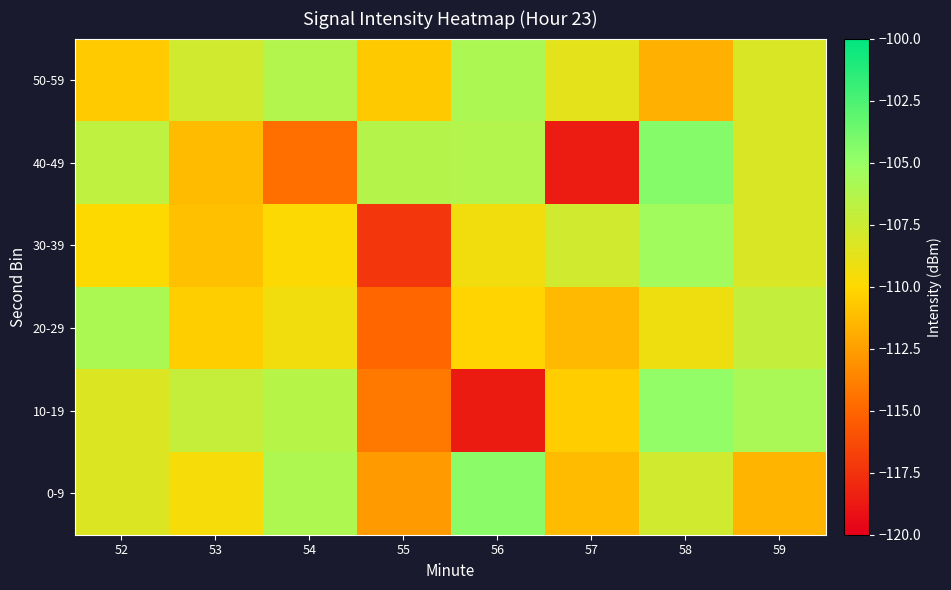

Reading left to right, extract all data points from this chart.

0-9: 52=-108.3	53=-109.5	54=-106.1	55=-112.7	56=-104.6	57=-111.3	58=-107.7	59=-111.5
10-19: 52=-108.3	53=-107.2	54=-106.5	55=-114.2	56=-118.6	57=-110.5	58=-104.8	59=-105.8
20-29: 52=-105.9	53=-110.4	54=-109.3	55=-114.9	56=-110.2	57=-111.3	58=-109.2	59=-107.1
30-39: 52=-110.0	53=-111.1	54=-109.9	55=-117.3	56=-109.3	57=-107.7	58=-105.4	59=-108.1
40-49: 52=-106.8	53=-111.3	54=-114.6	55=-106.4	56=-106.3	57=-118.5	58=-104.4	59=-108.1
50-59: 52=-110.6	53=-107.7	54=-106.3	55=-110.6	56=-106.0	57=-108.7	58=-111.8	59=-108.1